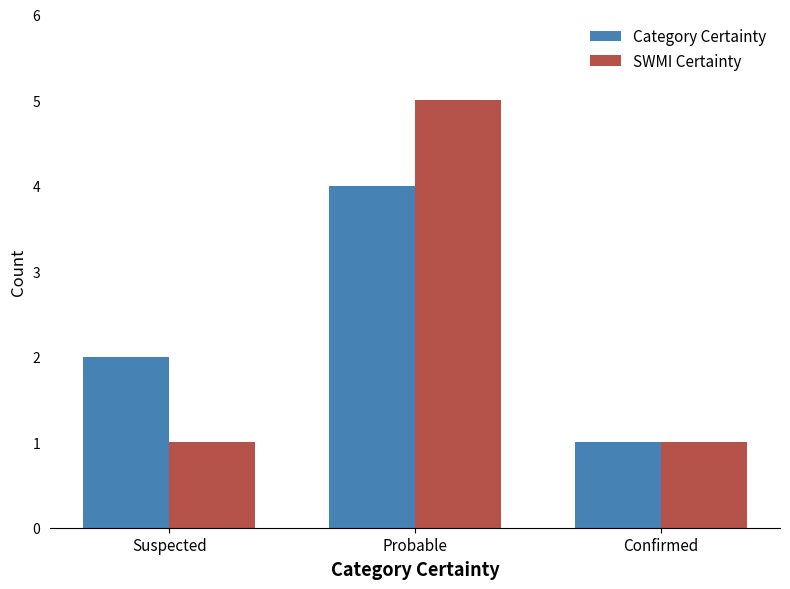

At which category is the sum across all series the highest?

Probable